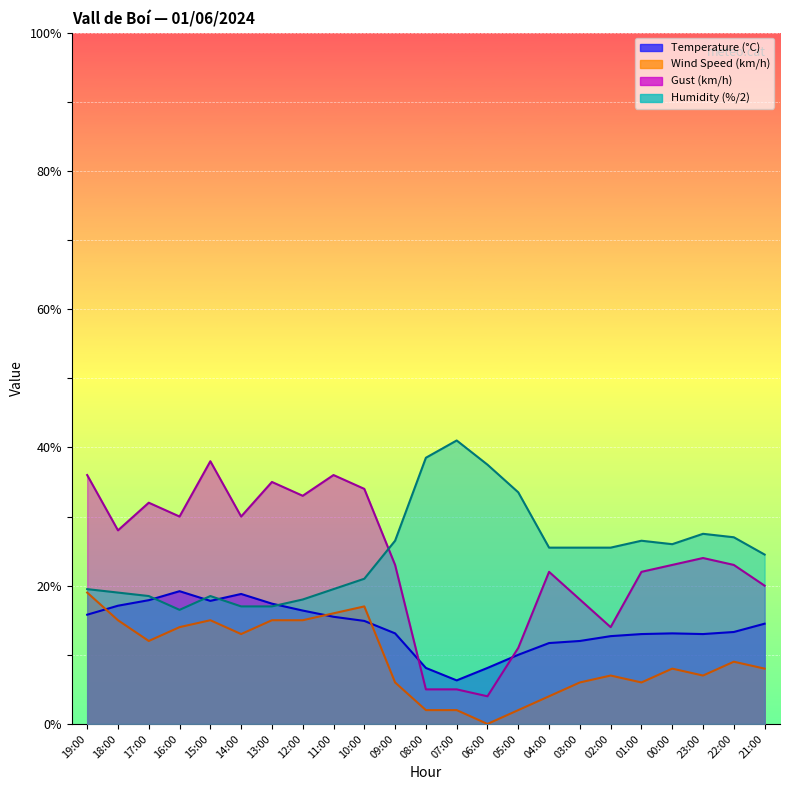

True or false: Wind Speed (km/h) and Gust (km/h) intersect in this chart.

False